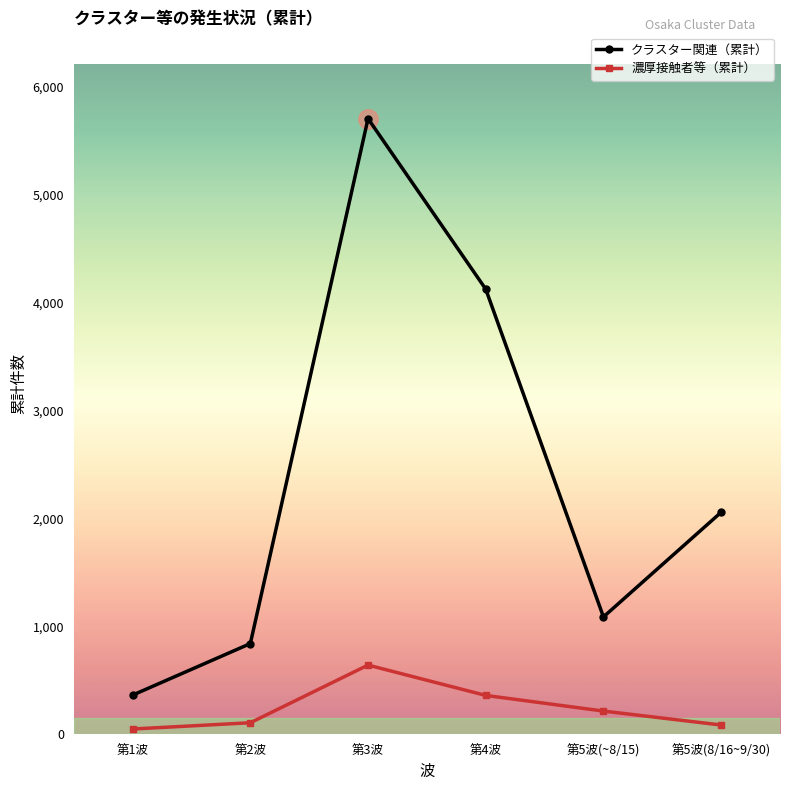

What is the label of the 3rd point from the left?

第3波